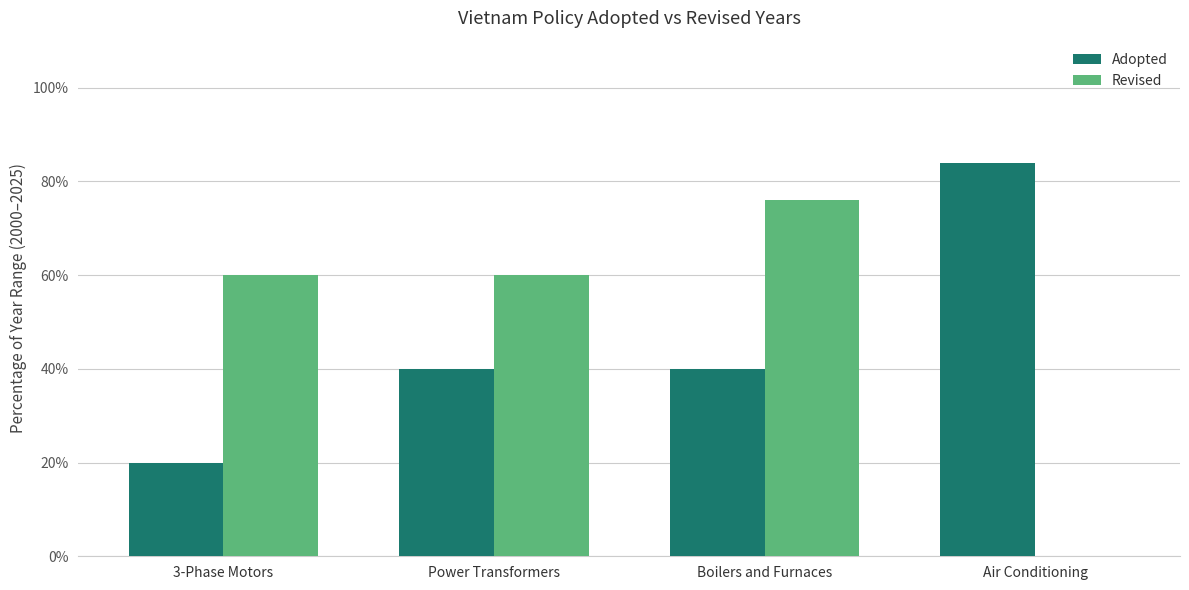

Is the value of Revised at Power Transformers greater than the value of Adopted at 3-Phase Motors?

Yes